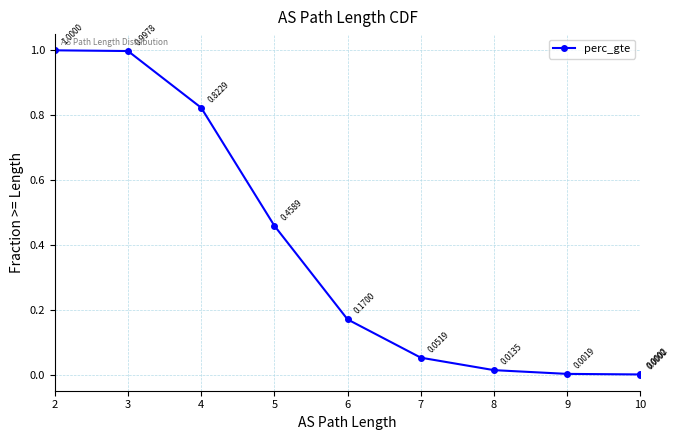

The value at 6 is 0.2. True or false?

False